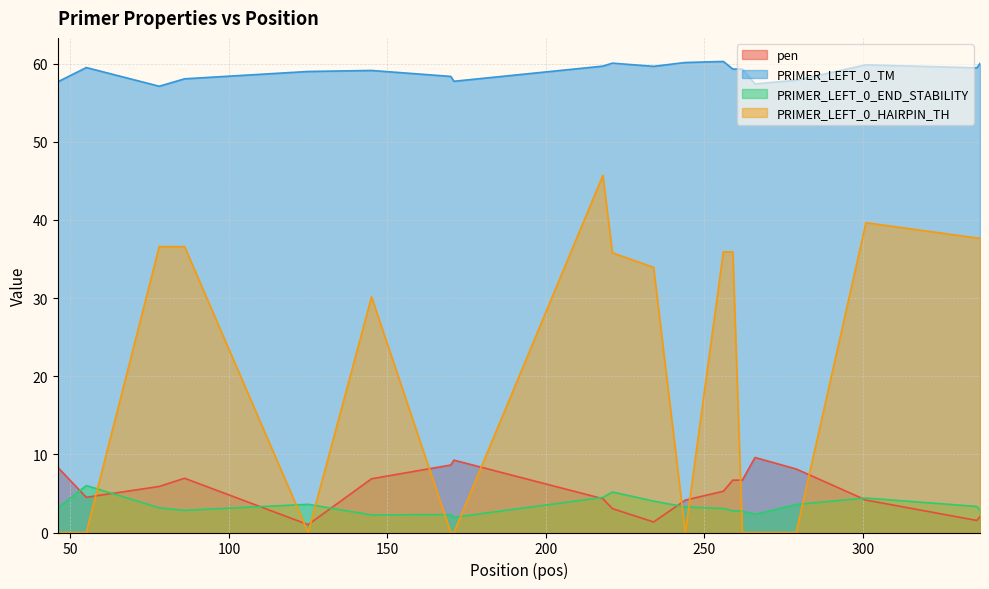

True or false: pen has more than 2 interior local peaks.

True